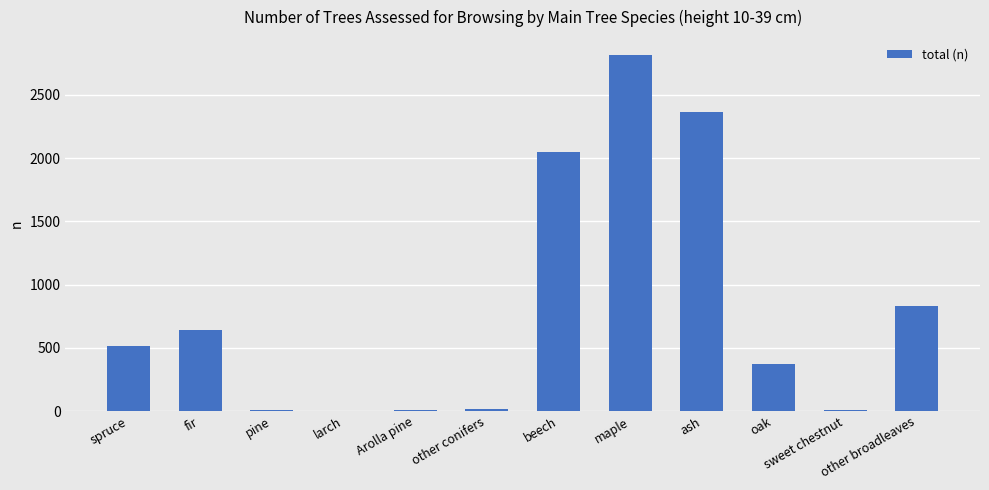

What is the greatest value displayed?

2816